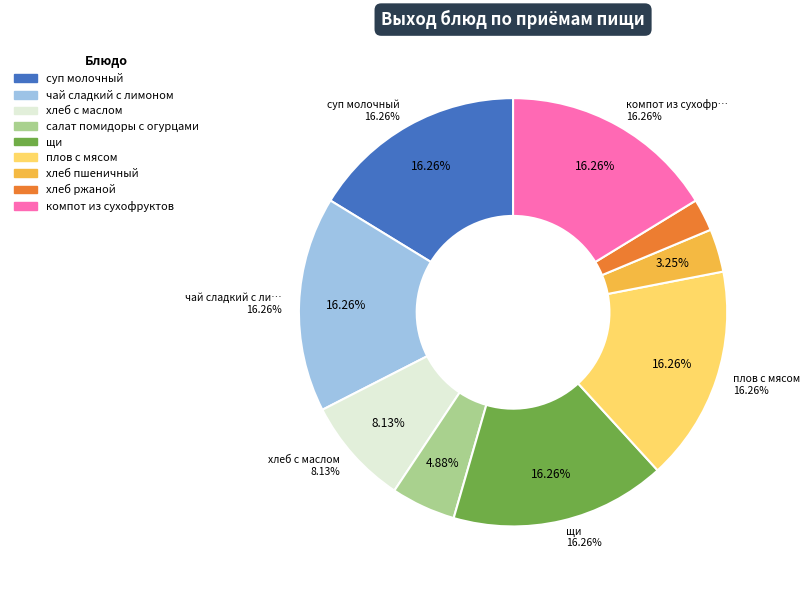

Is there any slice that represents more than half of the pie?

No